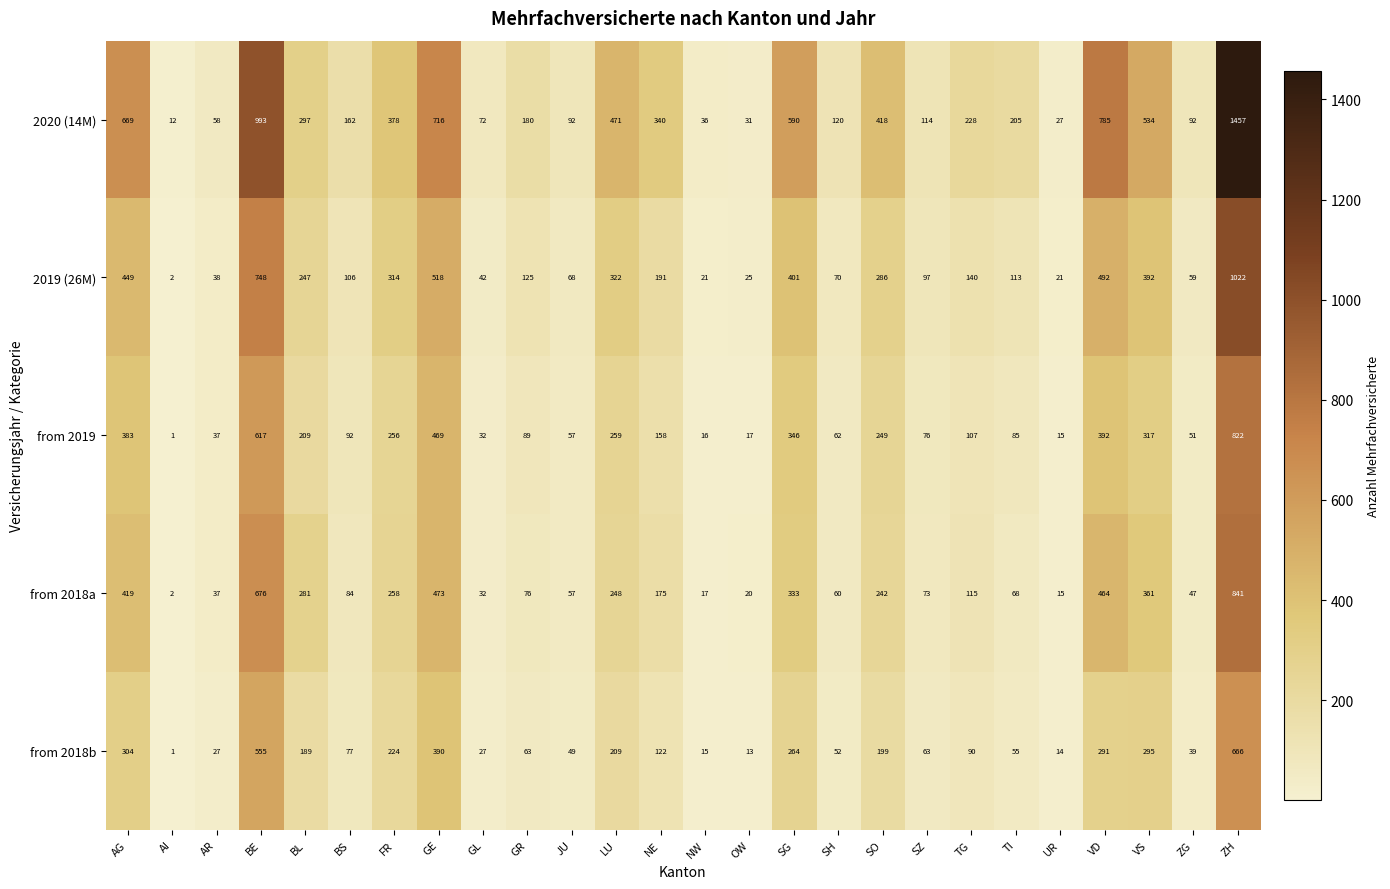

True or false: from 2018b has a value of 104 at GR.

False